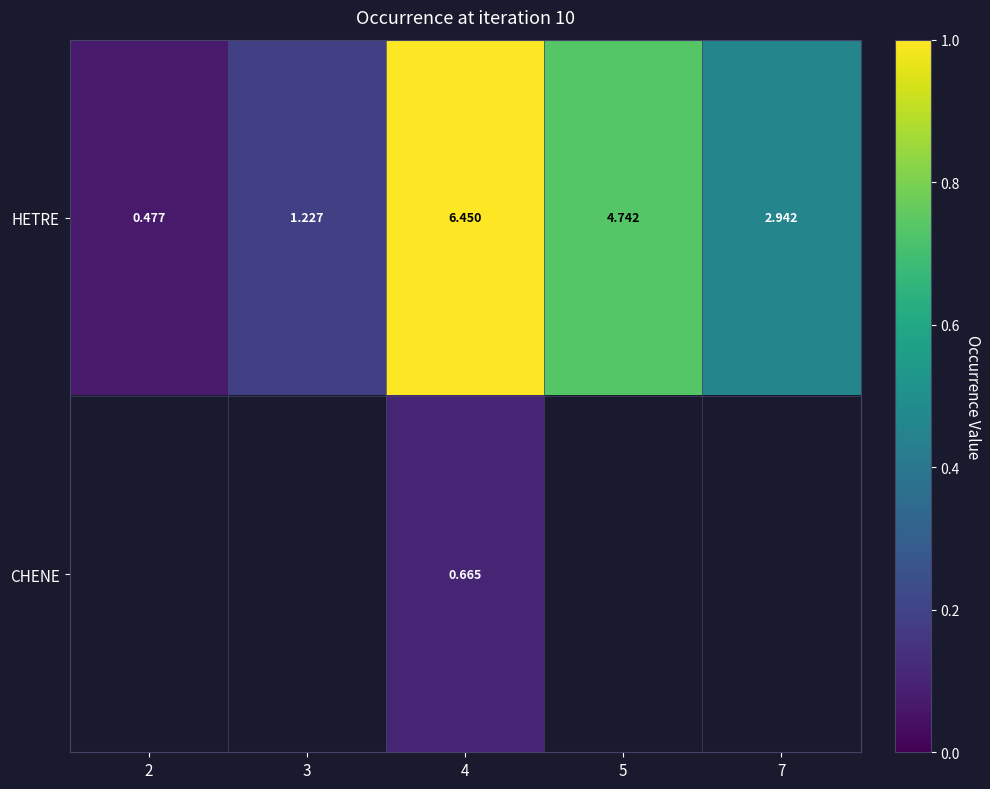

At which category does the chart reach its minimum across all series?

2